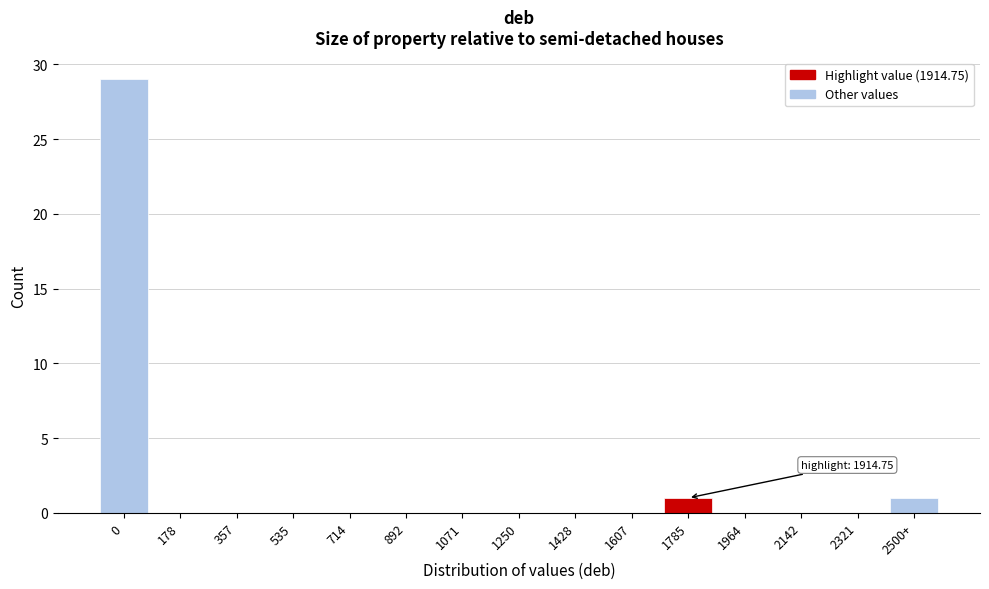

Reading right to left, list all the values displayed in this chart.

2500+=1	2321=0	2142=0	1964=0	1785=1	1607=0	1428=0	1250=0	1071=0	892=0	714=0	535=0	357=0	178=0	0=29